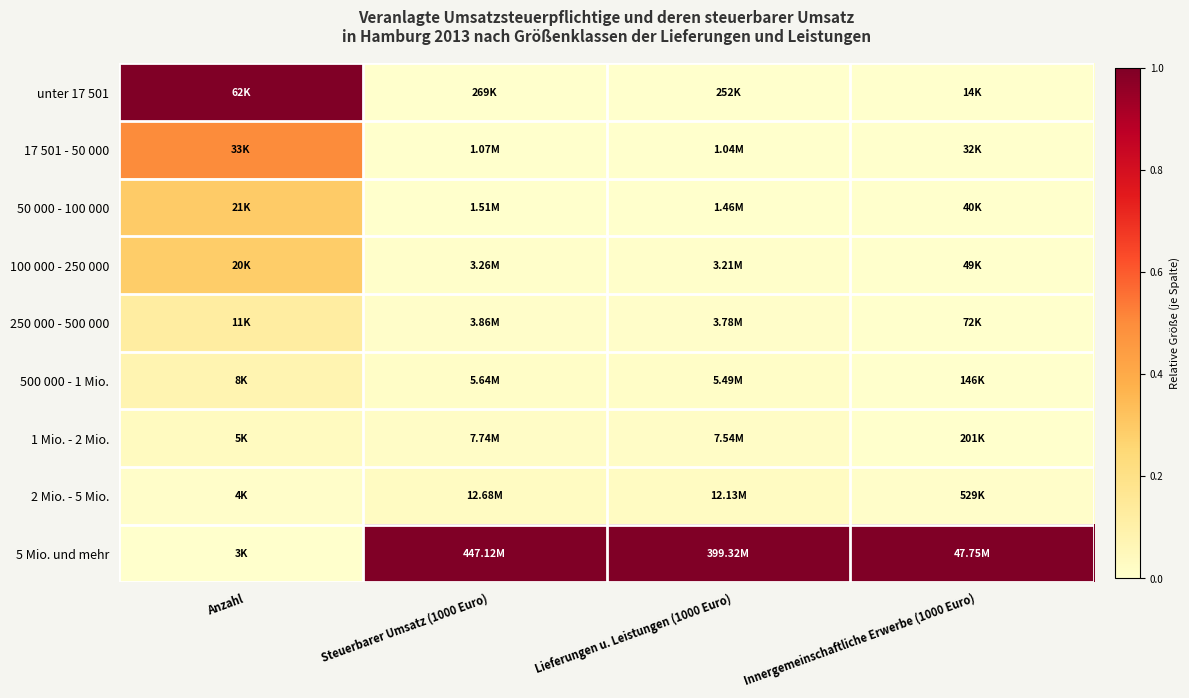

Which has a higher value, Innergemeinschaftliche Erwerbe (1000 Euro) or Steuerbarer Umsatz (1000 Euro)?

Innergemeinschaftliche Erwerbe (1000 Euro)